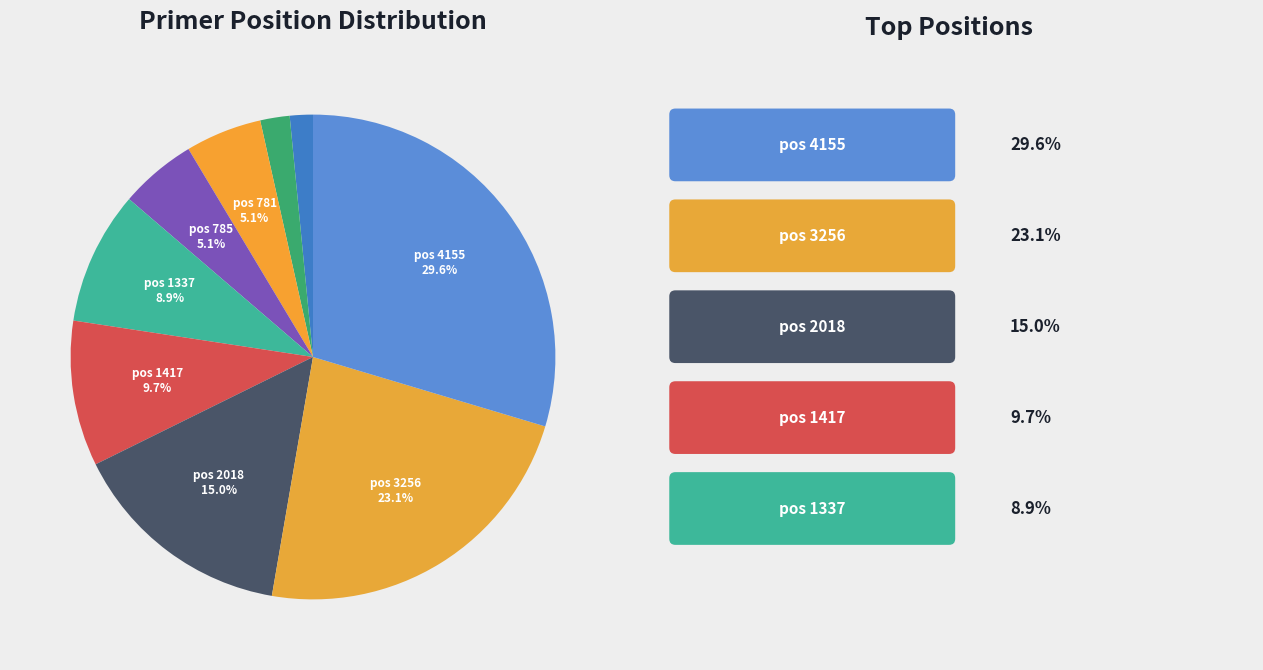

To the nearest percent, what is the difference between the largest and smallest slice percentages?

28%